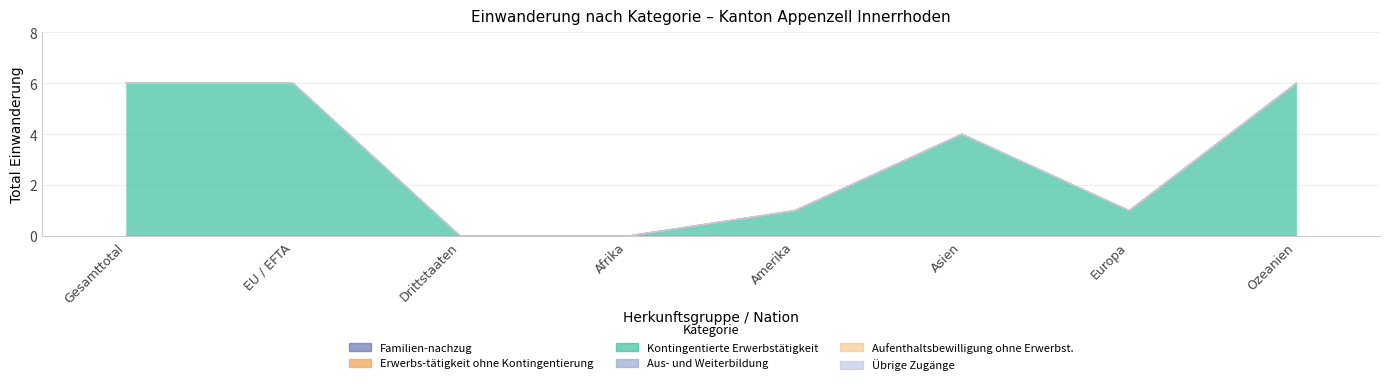

Which category has the lowest value in the Aus- und Weiterbildung series?

Gesamttotal